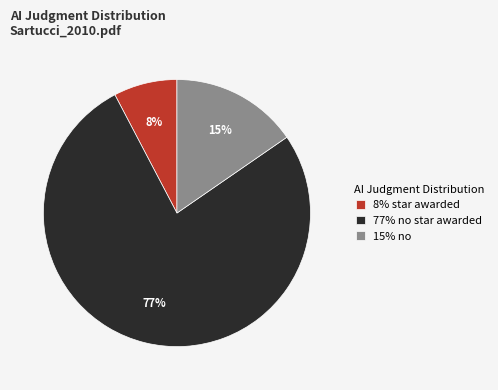

Does any single category account for the majority?

Yes